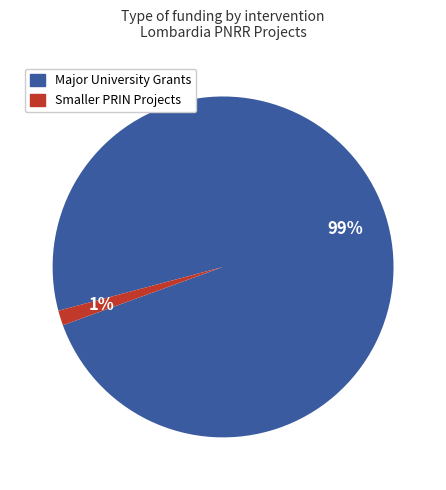

To the nearest percent, what is the average slice percentage?

50%